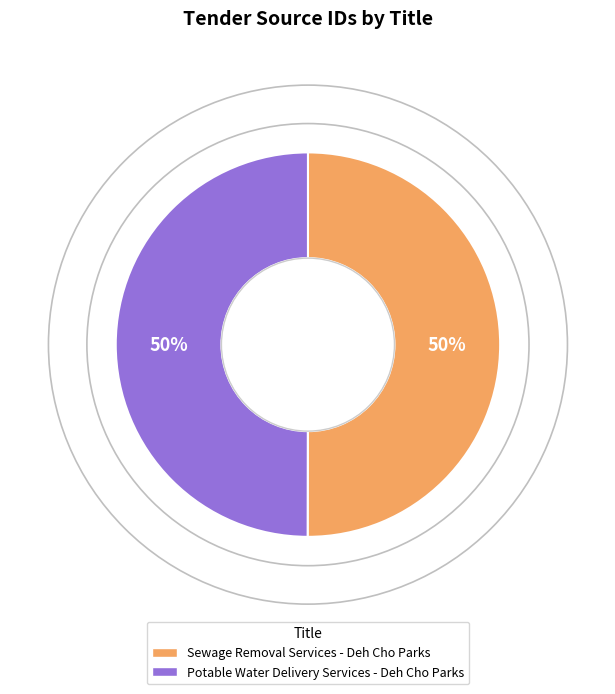

To the nearest percent, what is the combined percentage of Sewage Removal Services - Deh Cho Parks and Potable Water Delivery Services - Deh Cho Parks?

100%